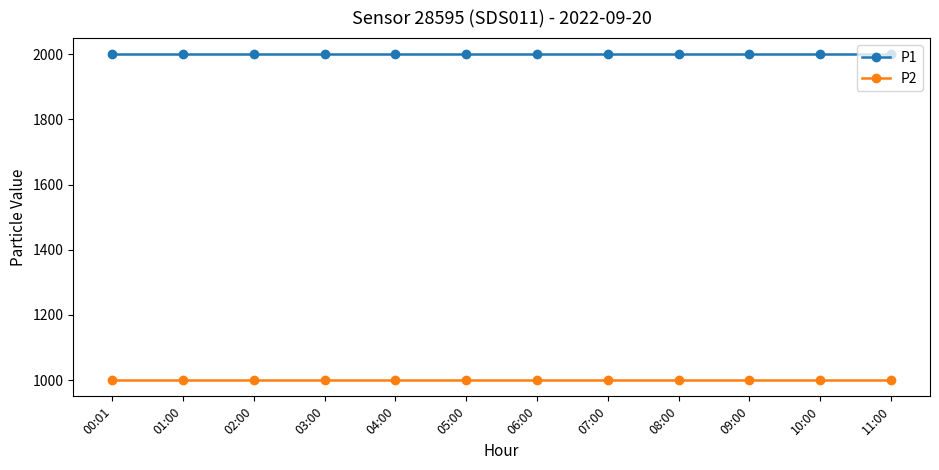

List the series in order of their peak value, highest first.

P1, P2